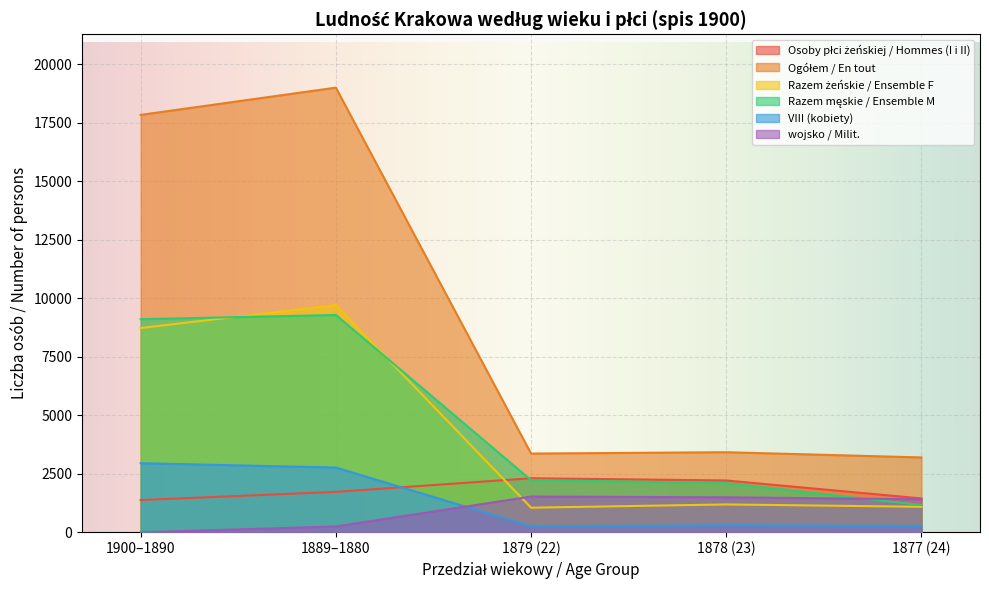

What is the sum of all Ogółem / En tout values?

46822